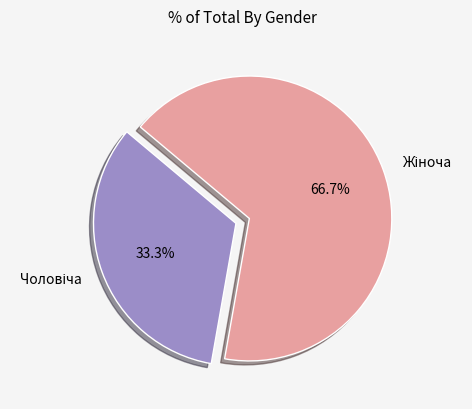

Does any single category account for the majority?

Yes